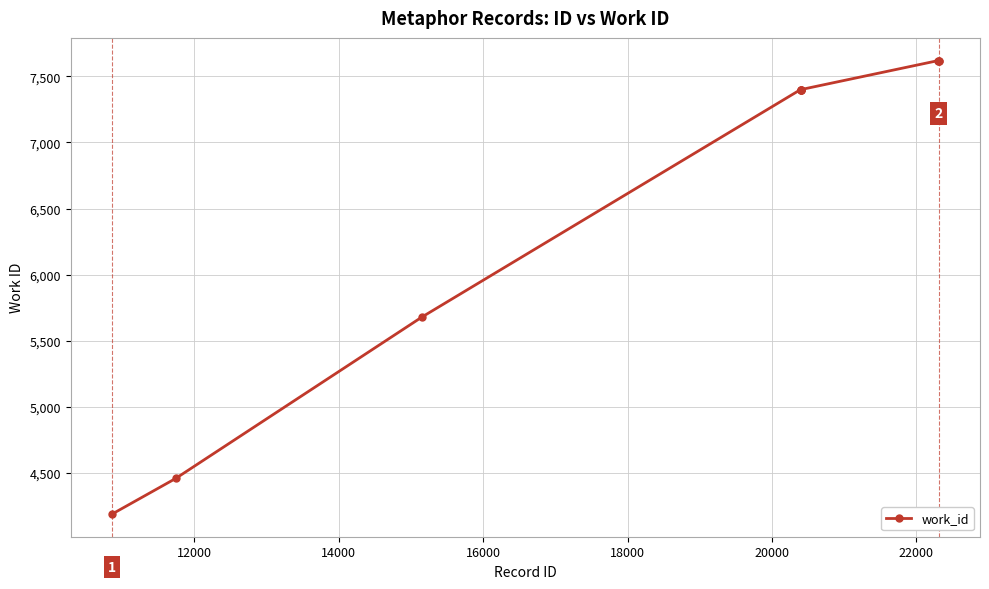

What is the value of the 2nd point from the left?

4459